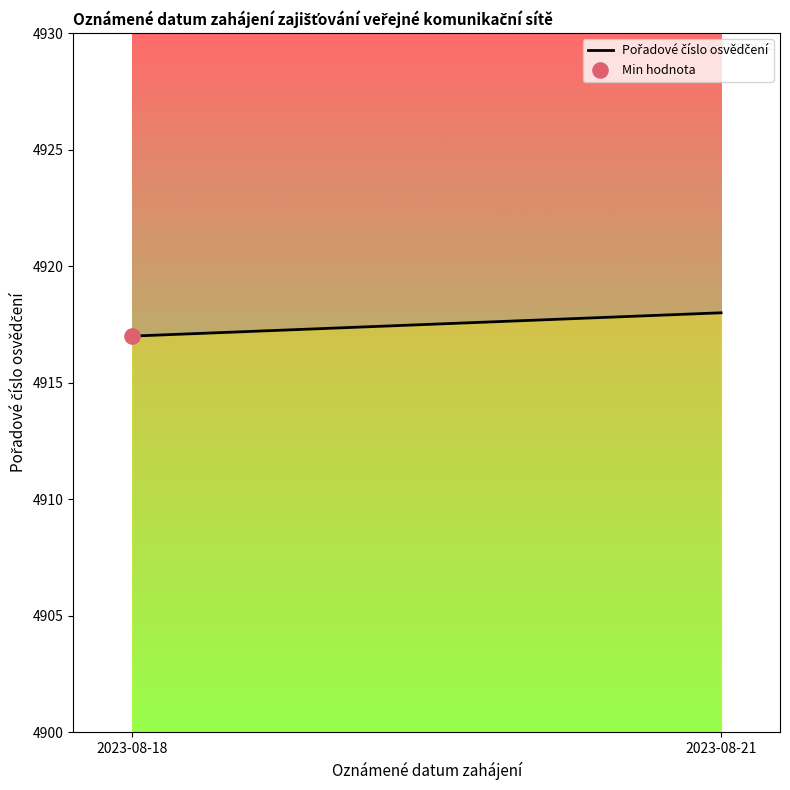

What is the change in value from 2023-08-18 to 2023-08-21?

+1